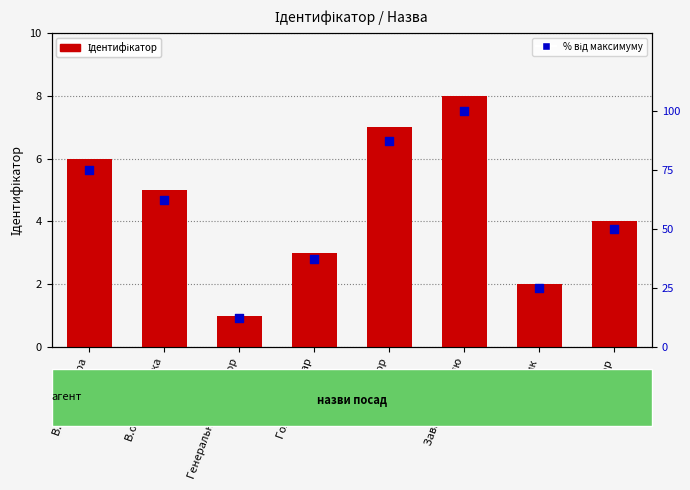

Which series contains the highest Y value?

% від максимуму